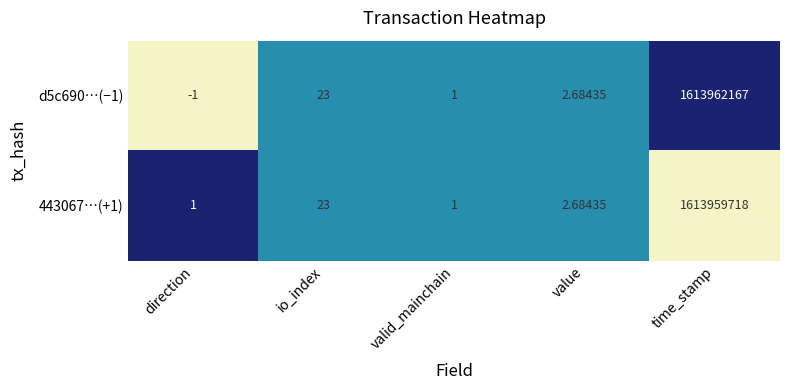

How many categories are shown in the chart?

5